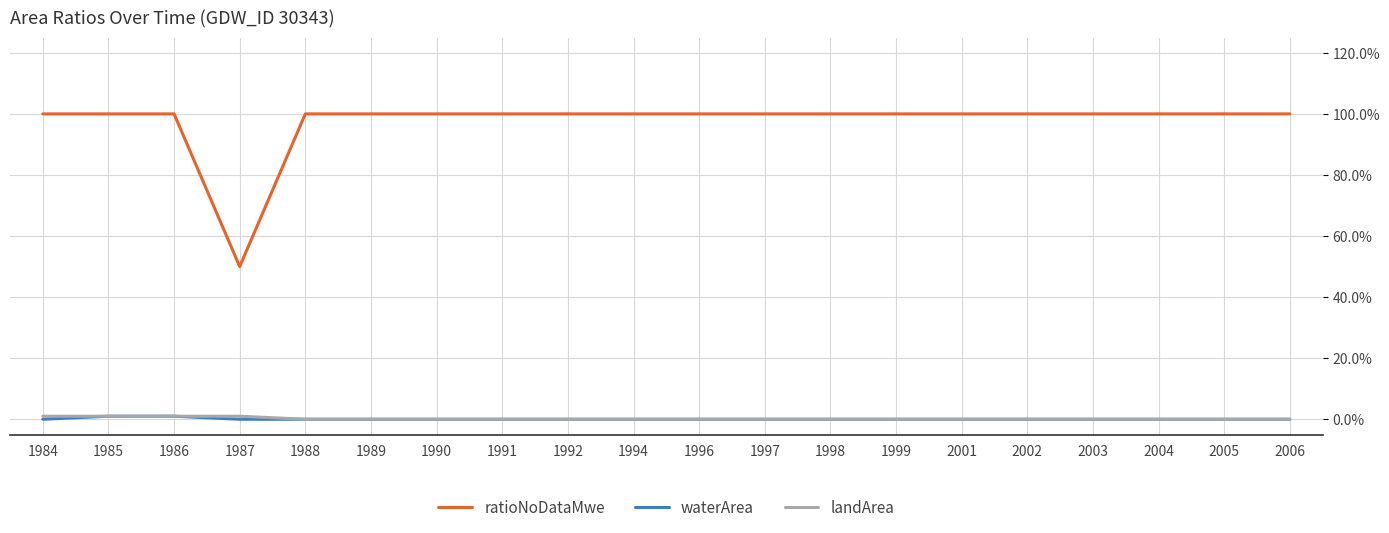

List the series in order of their peak value, lowest first.

waterArea, landArea, ratioNoDataMwe